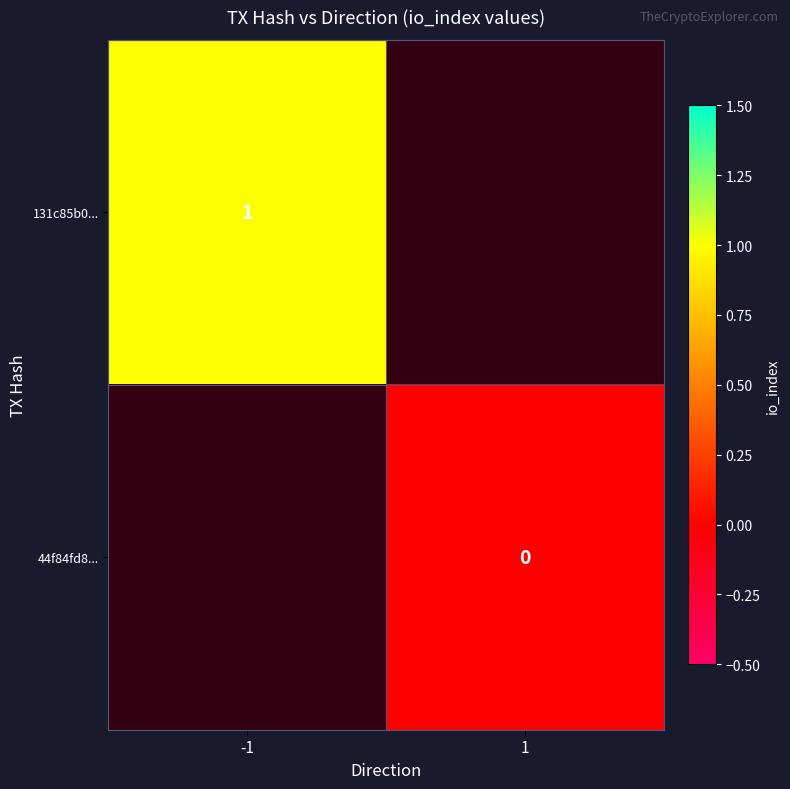

The value of 131c85b0... at -1 is 1. True or false?

True